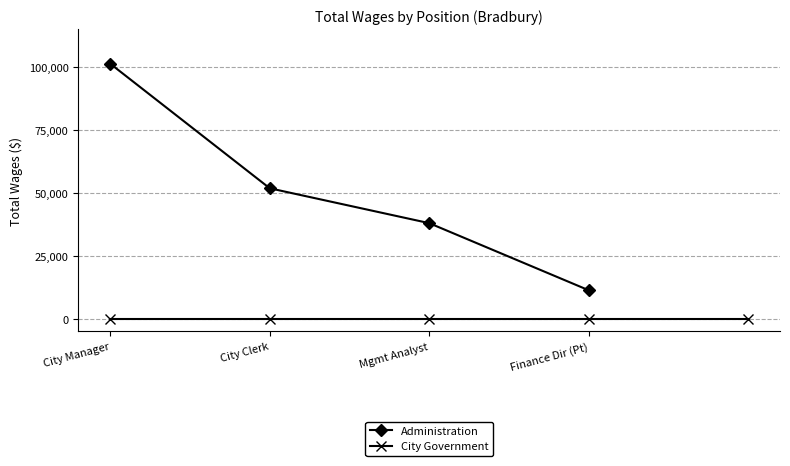

Rank the categories by value from lowest to highest.

Finance Dir (Pt), Mgmt Analyst, City Clerk, City Manager